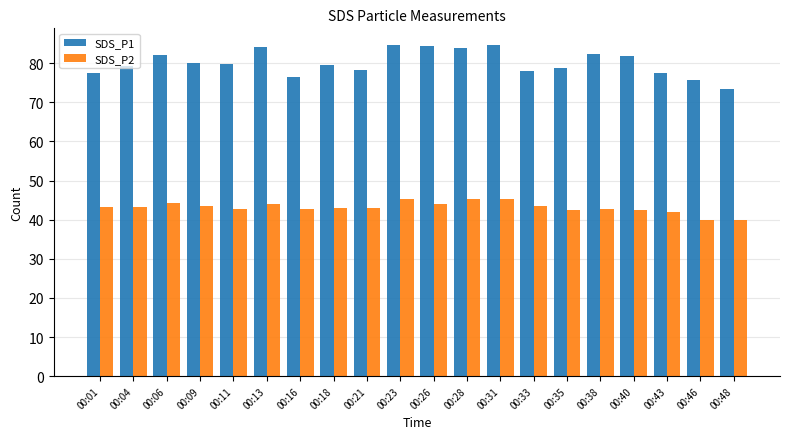

What is the value of the SDS_P1 bar at the 12th from the left?

83.9